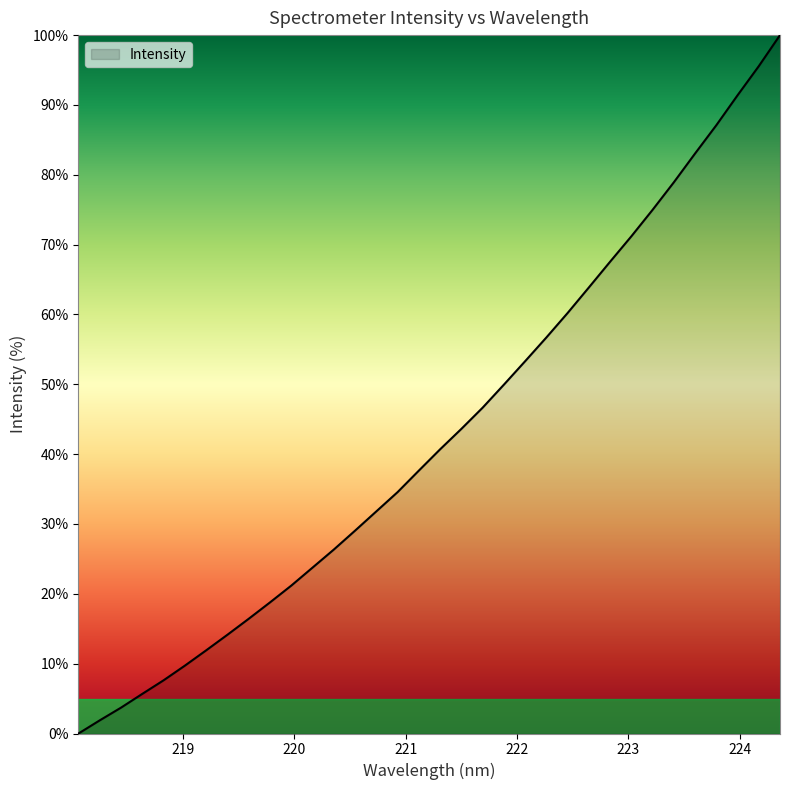

What is the maximum value shown in the chart?

100.0